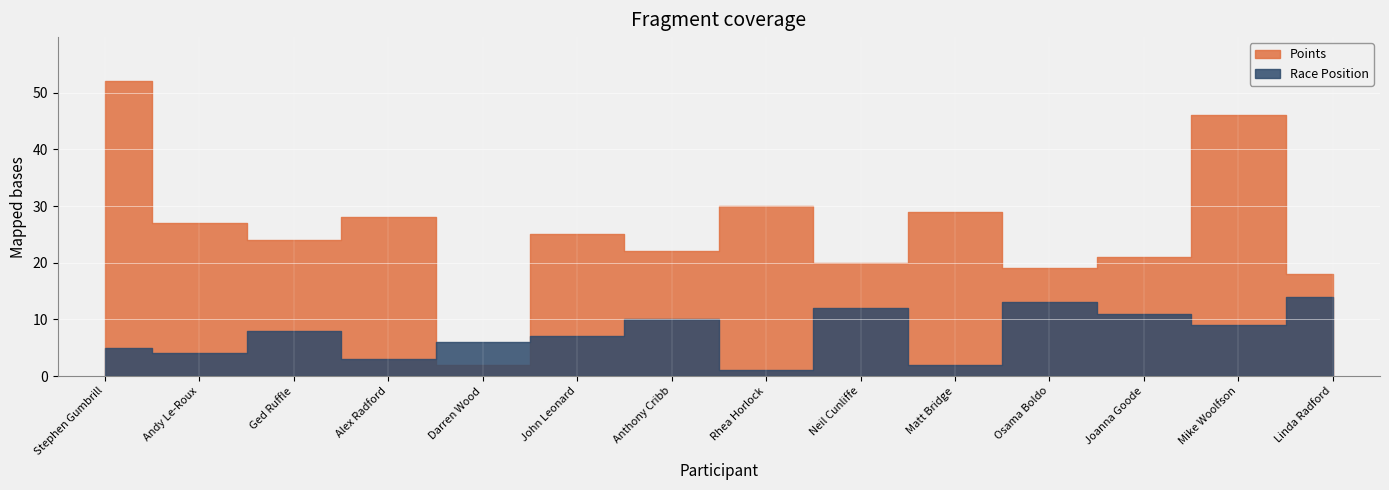

How many interior local valleys does the Race Position series have?

5